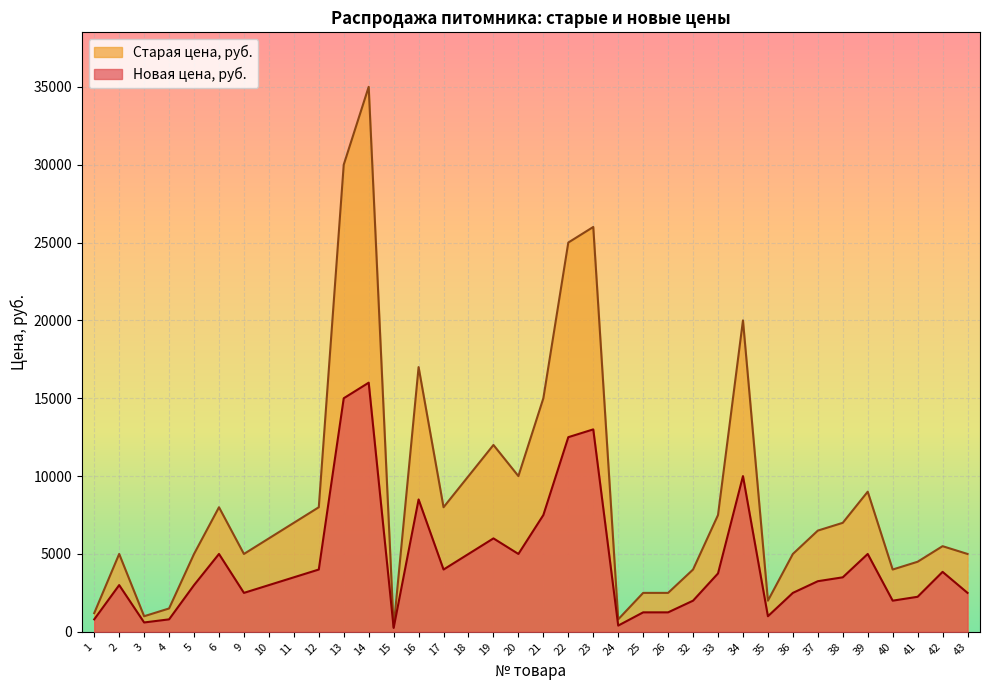

Reading left to right, extract all data points from this chart.

Новая цена, руб.: 800	3000	600	800	3000	5000	2500	3000	3500	4000	15000	16000	250	8500	4000	5000	6000	5000	7500	12500	13000	400	1250	1250	2000	3750	10000	1000	2500	3250	3500	5000	2000	2250	3850	2500
Старая цена, руб.: 1200	5000	1000	1500	5000	8000	5000	6000	7000	8000	30000	35000	300	17000	8000	10000	12000	10000	15000	25000	26000	800	2500	2500	4000	7500	20000	2000	5000	6500	7000	9000	4000	4500	5500	5000